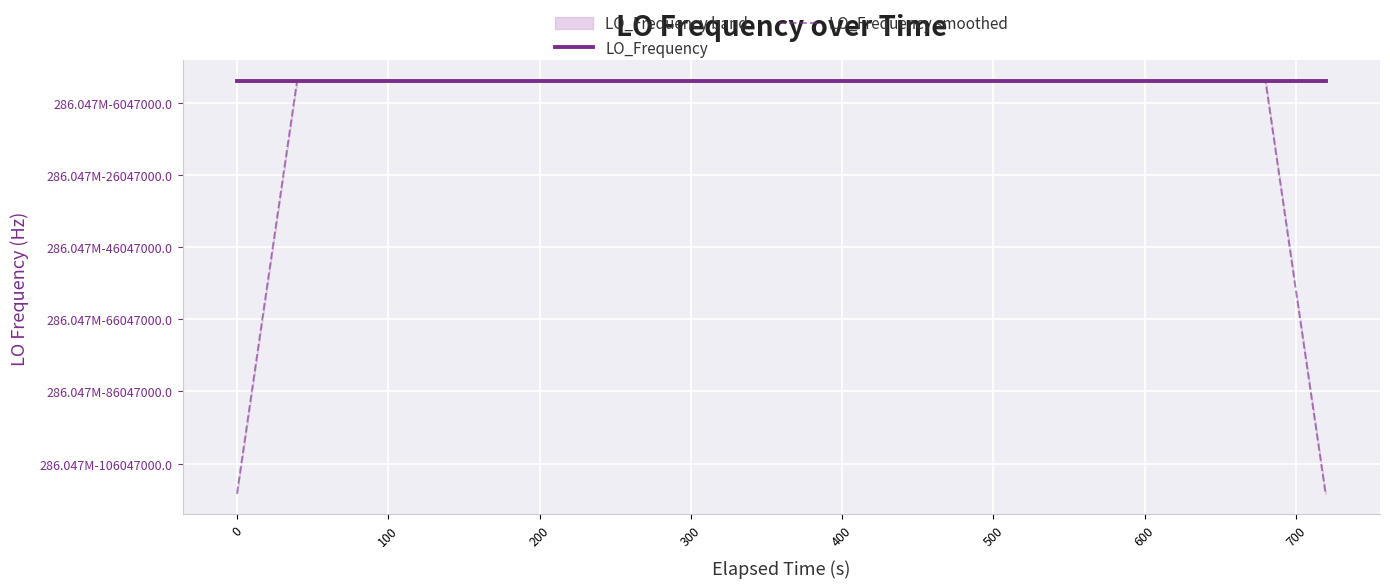

List the series in order of their overall mean, highest first.

LO_Frequency, LO_Frequency smoothed